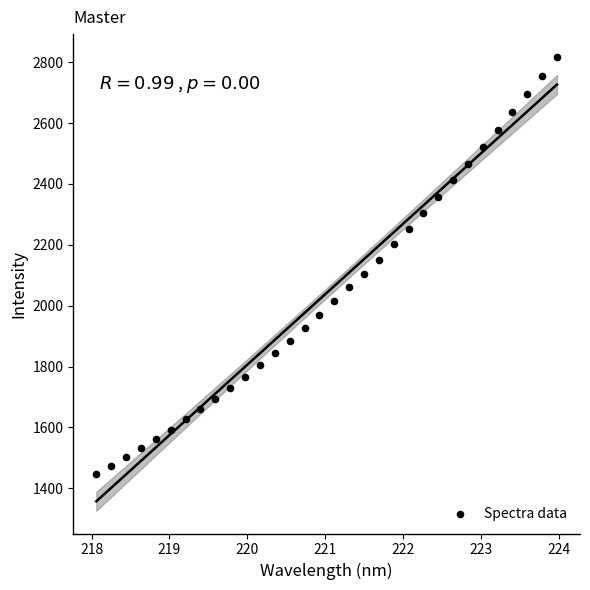

What is the range of X values (max minus min)?

5.9